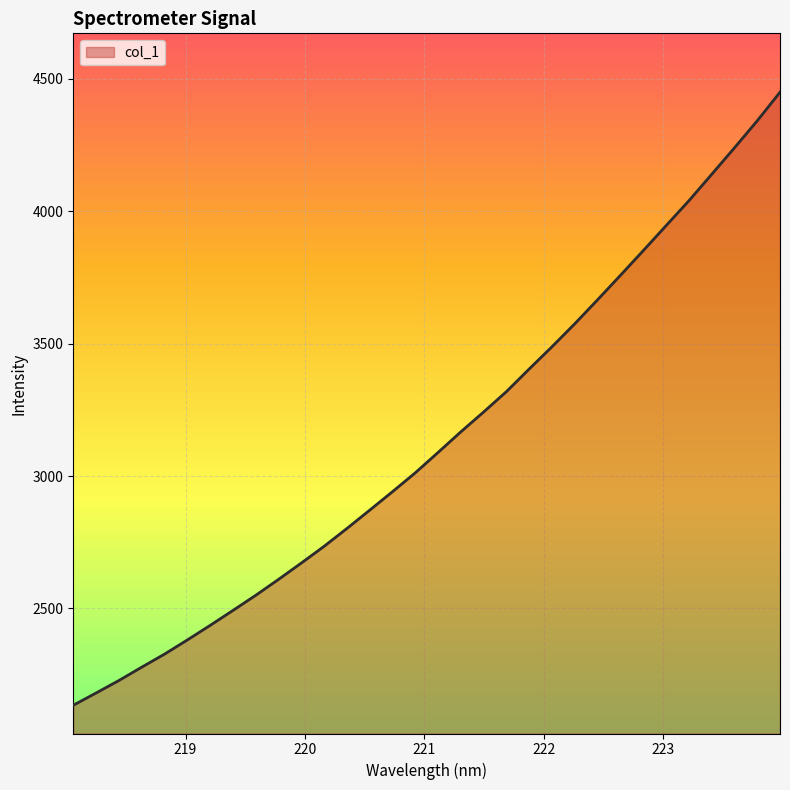

What is the difference between the maximum and minimum values?

2315.2